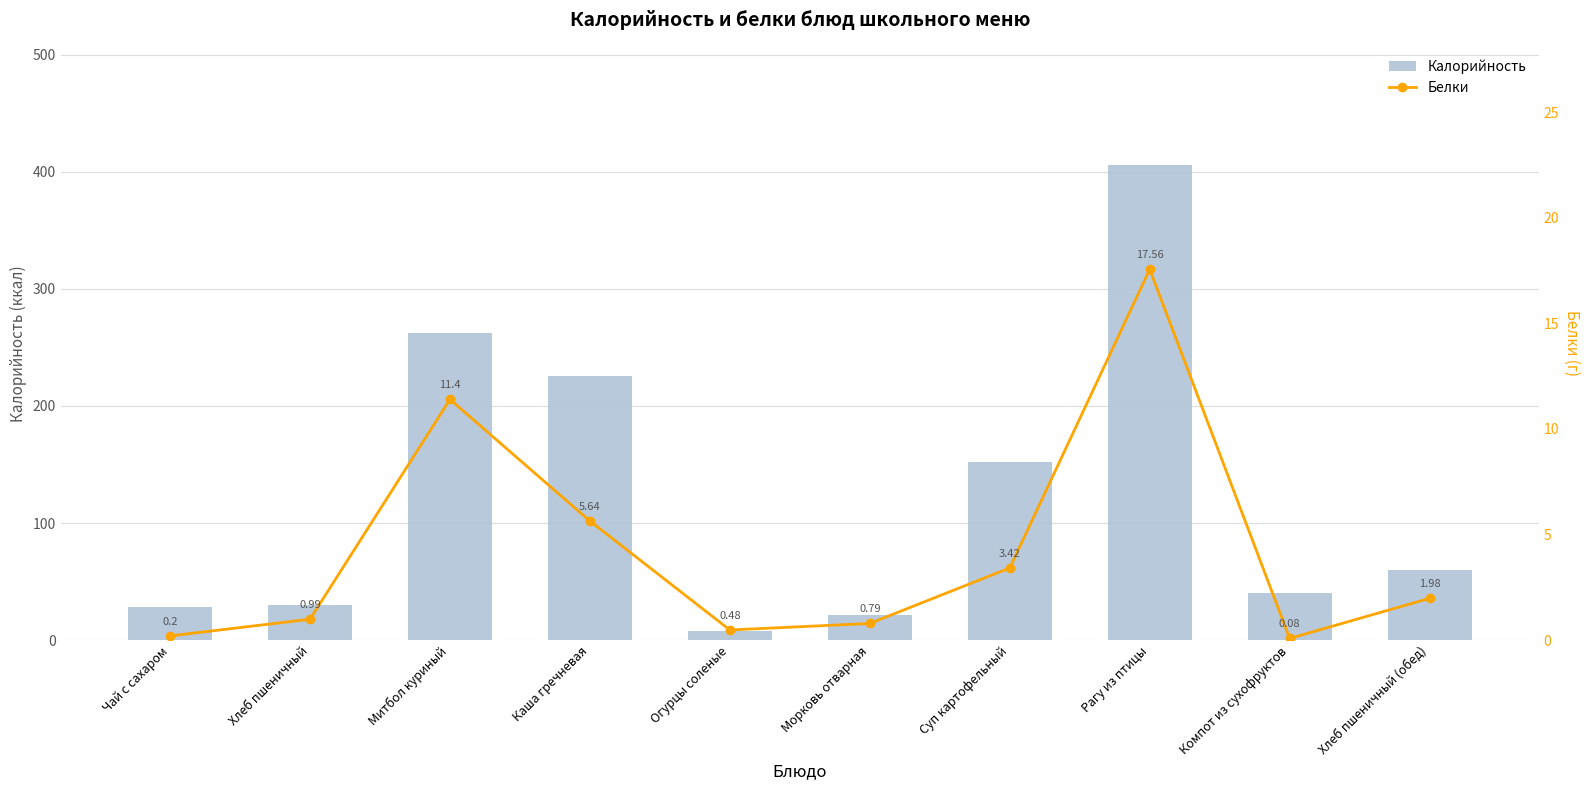

Which series has the widest spread of values?

Калорийность